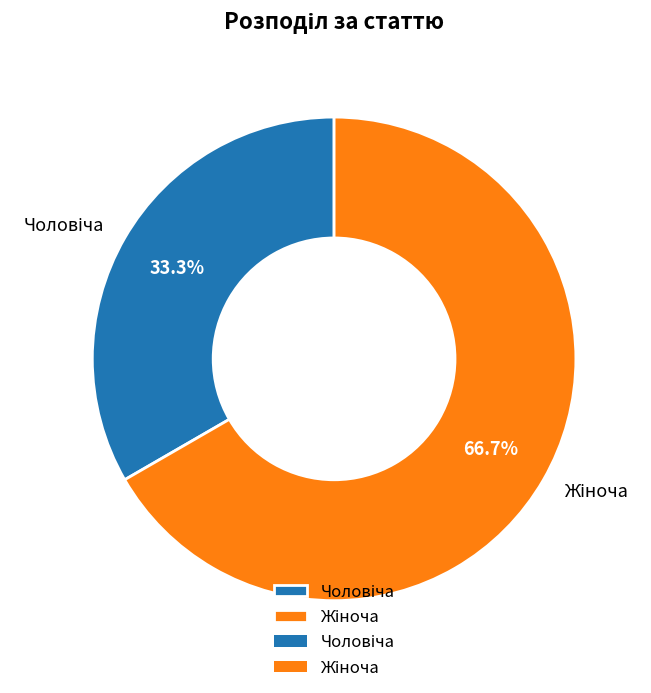

Is there a majority slice in this chart?

Yes